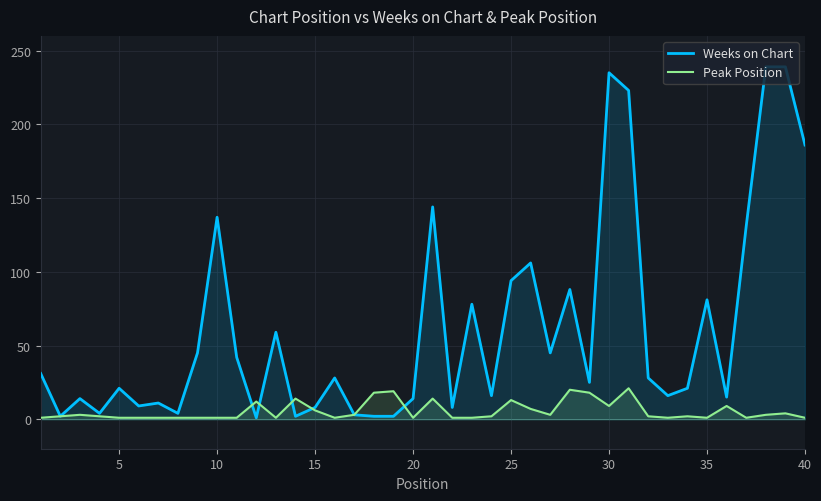

Which series has the largest total across all categories?

Weeks on Chart